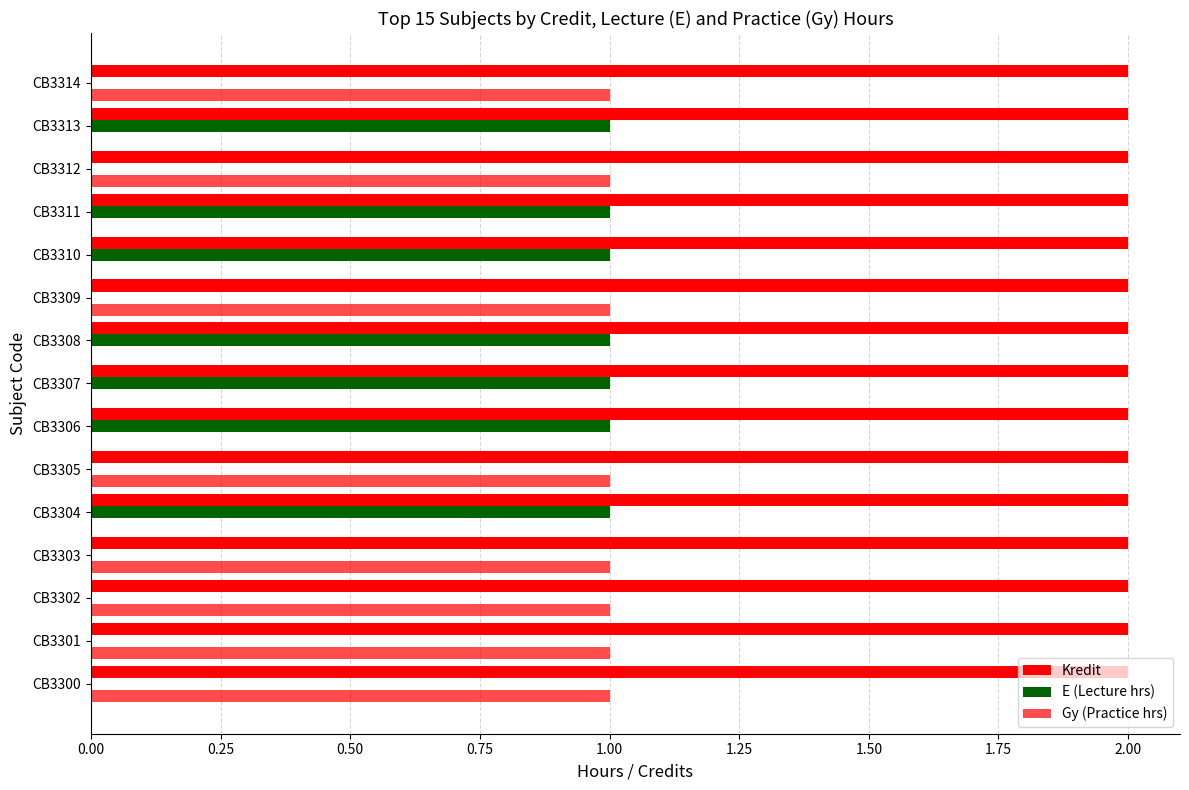

How many categories are shown in the chart?

15